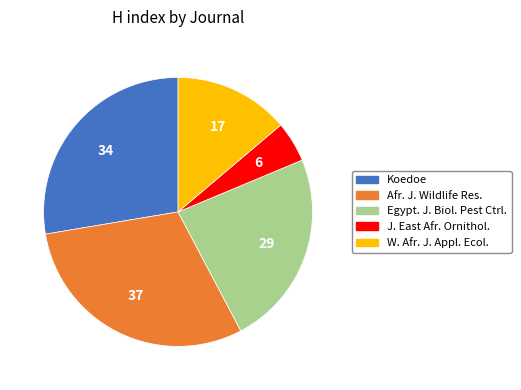

What is the largest slice in the pie chart?

Afr. J. Wildlife Res.